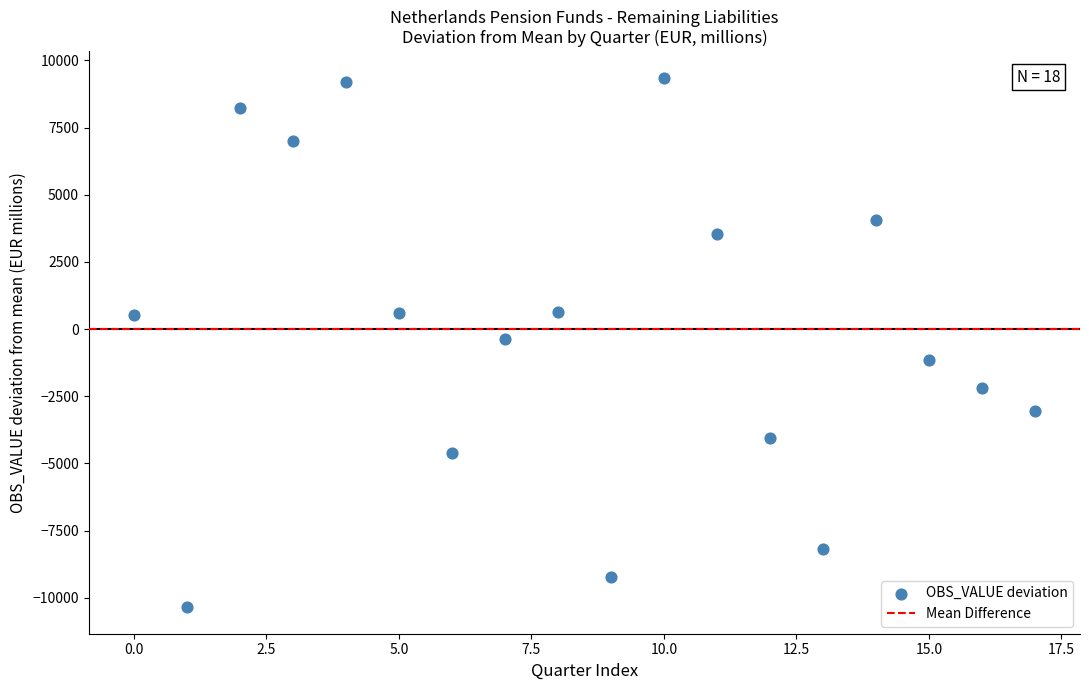

What is the range of Y values (max minus min)?

19712